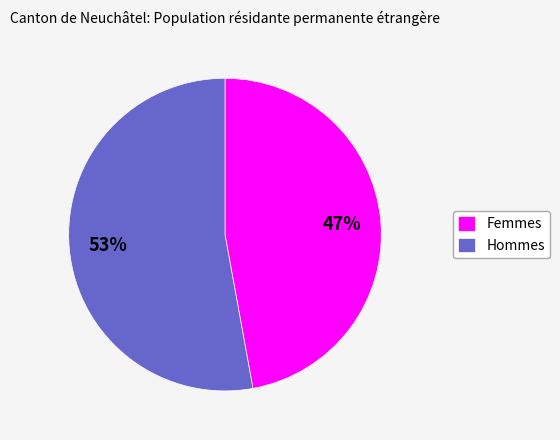

Between Hommes and Femmes, which is larger?

Hommes